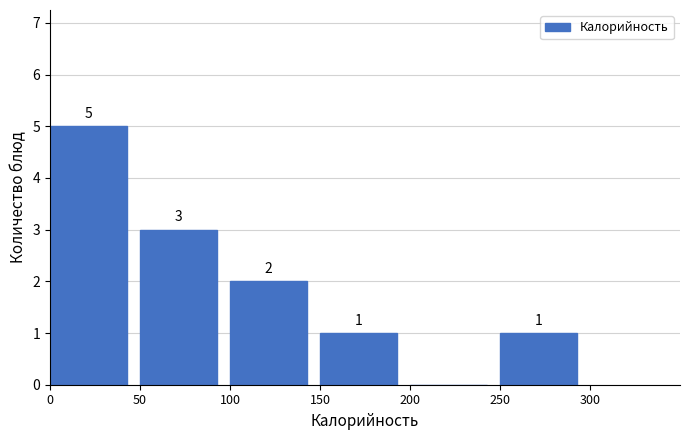

Which range on the x-axis has the tallest bar?

0 to 50